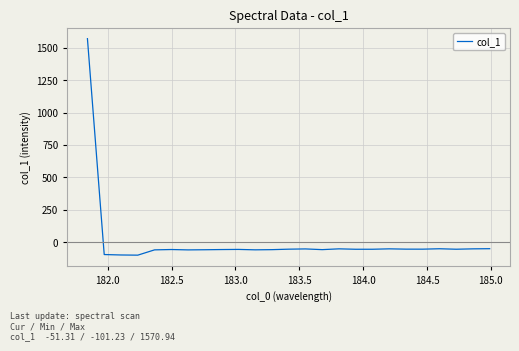

What is the difference between the maximum and minimum values?

1672.2